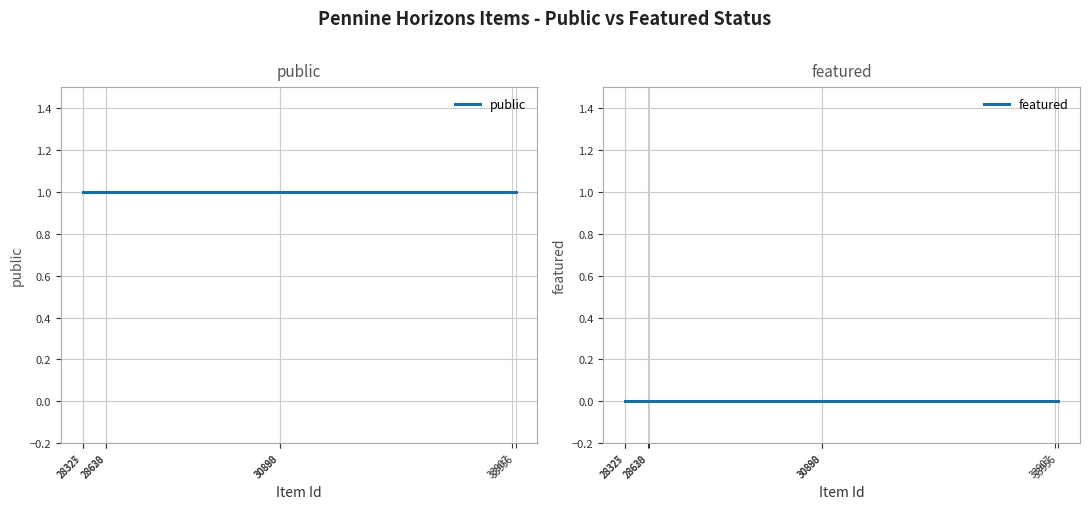

True or false: public and featured cross at least once.

False